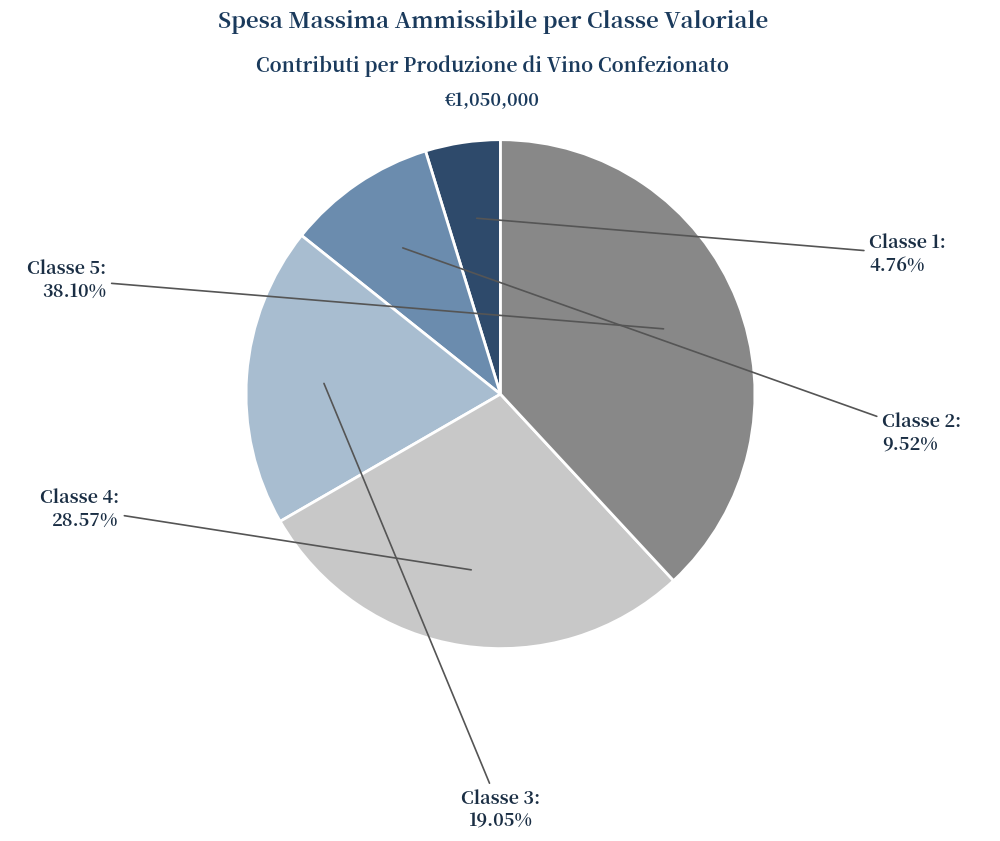

Rank the categories by value from lowest to highest.

Classe 1, Classe 2, Classe 3, Classe 4, Classe 5